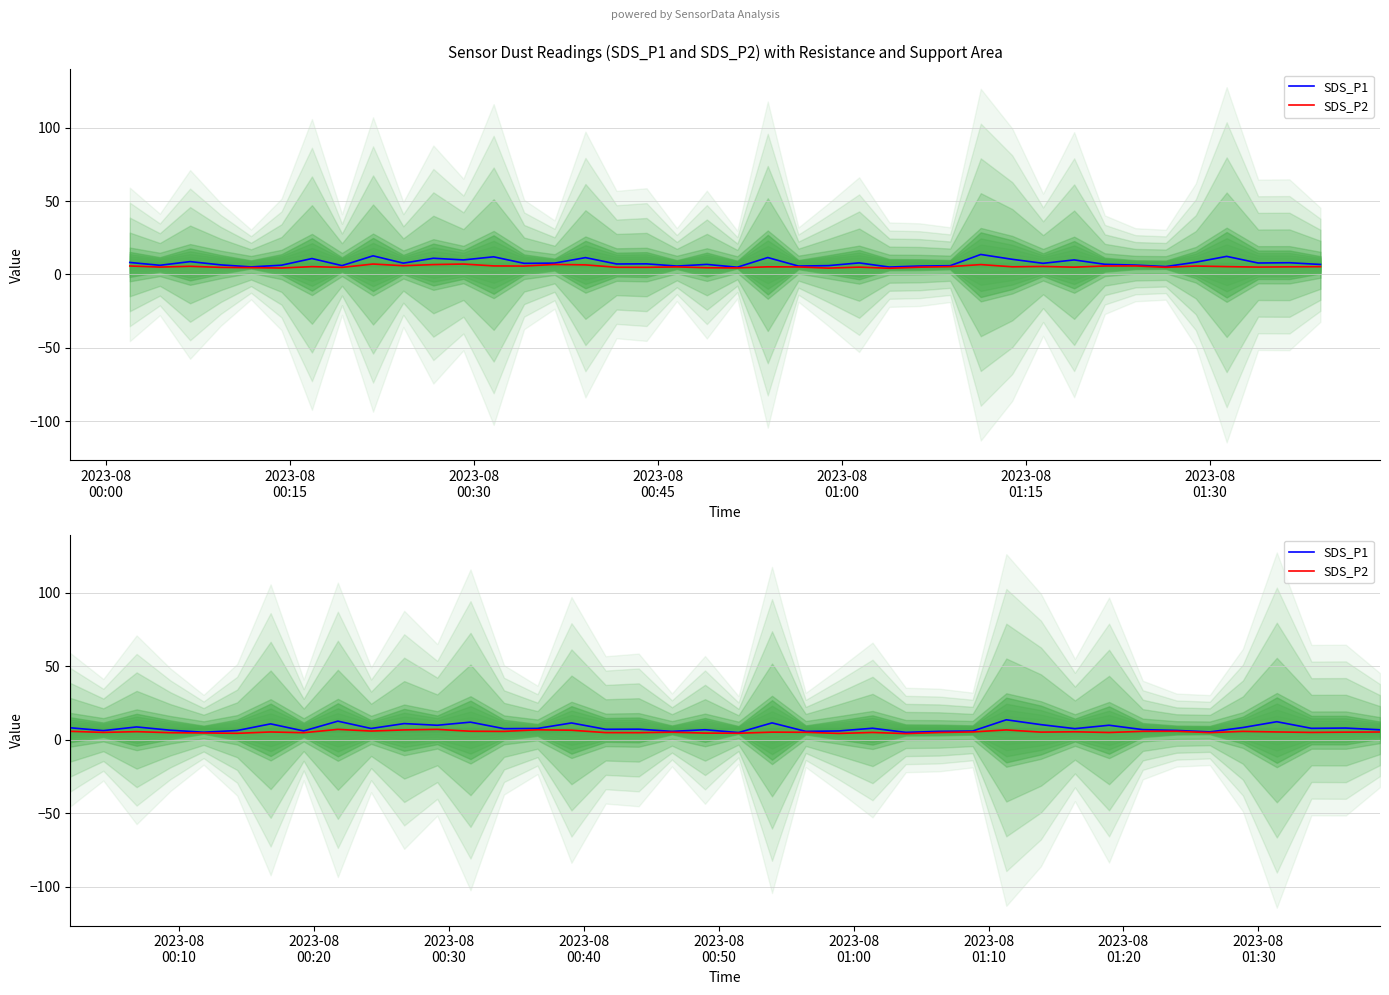

Which series has the largest total across all categories?

SDS_P1